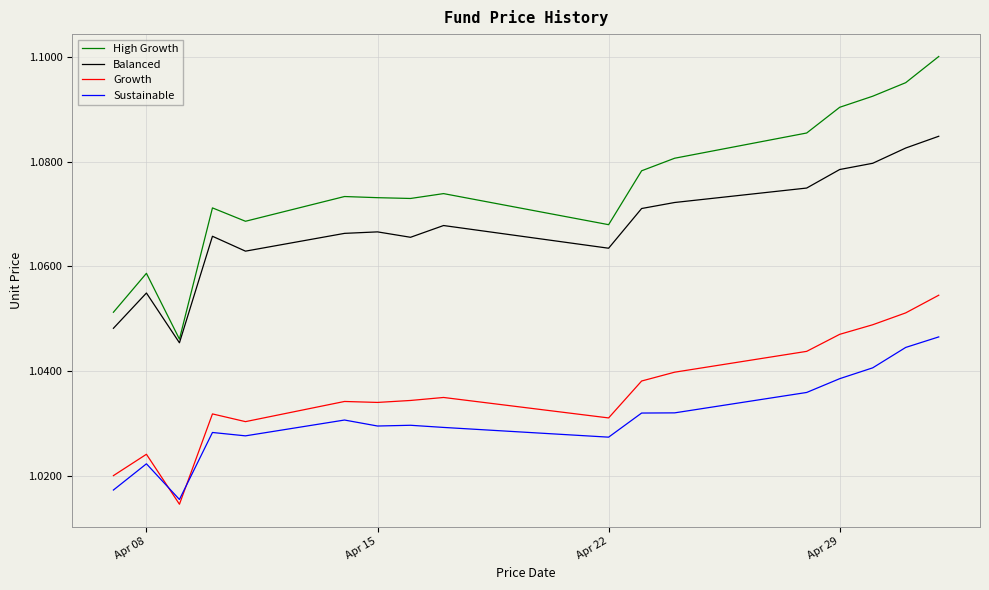

What are all the series names shown in the legend?

High Growth, Balanced, Growth, Sustainable